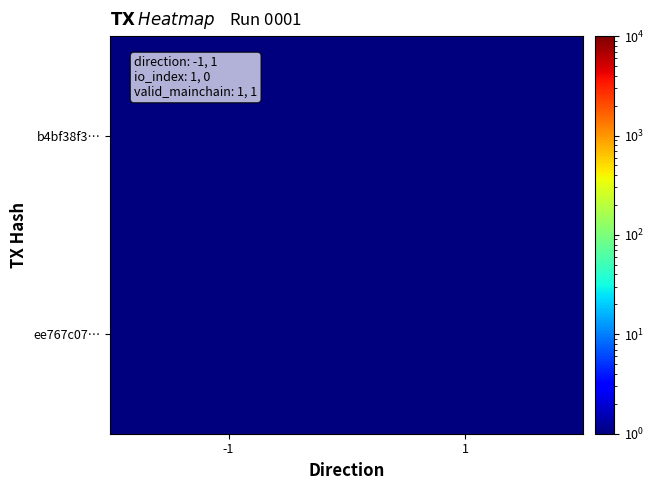

What is the maximum value shown in the chart?

1.0